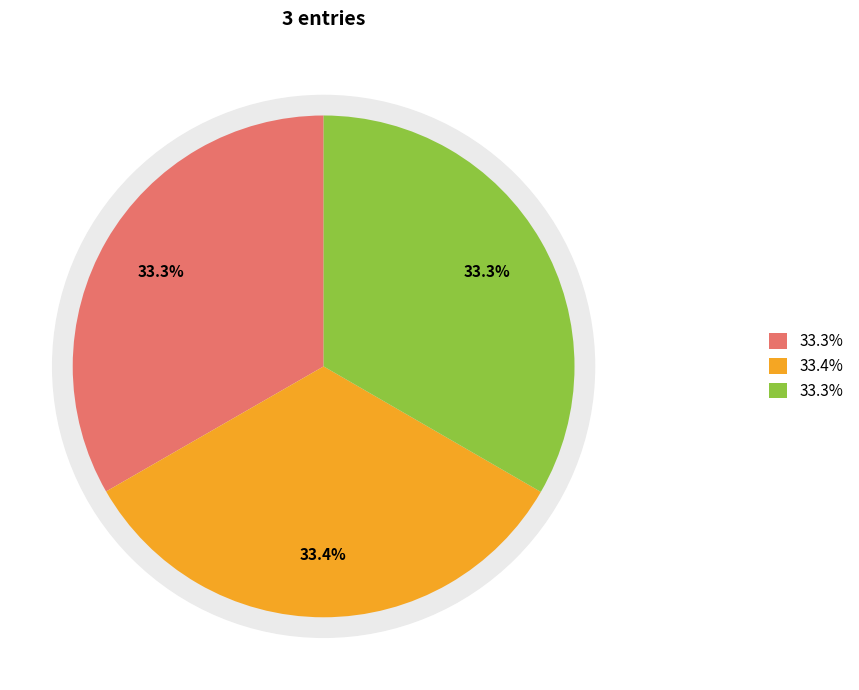

How many segments does this pie chart have?

3